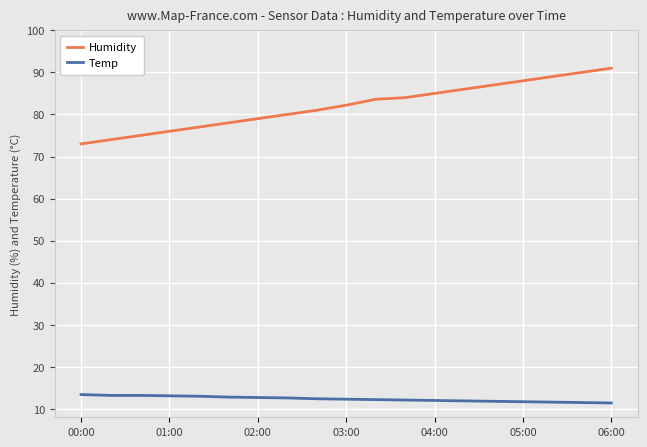

True or false: Humidity and Temp intersect in this chart.

False